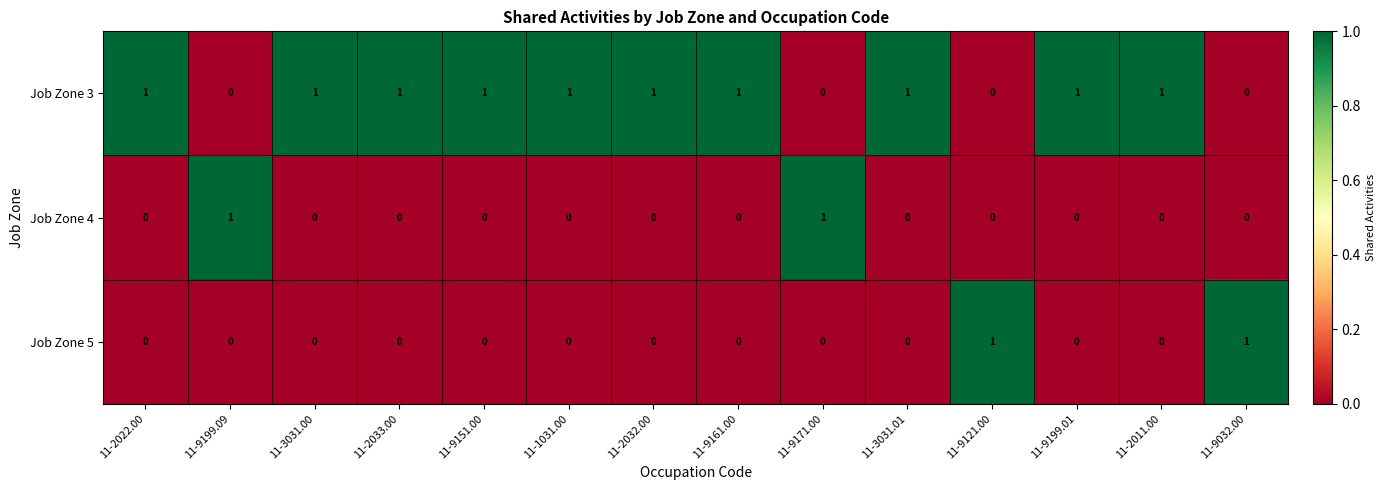

The Job Zone 4 series shows 1 at 11-9161.00. True or false?

False